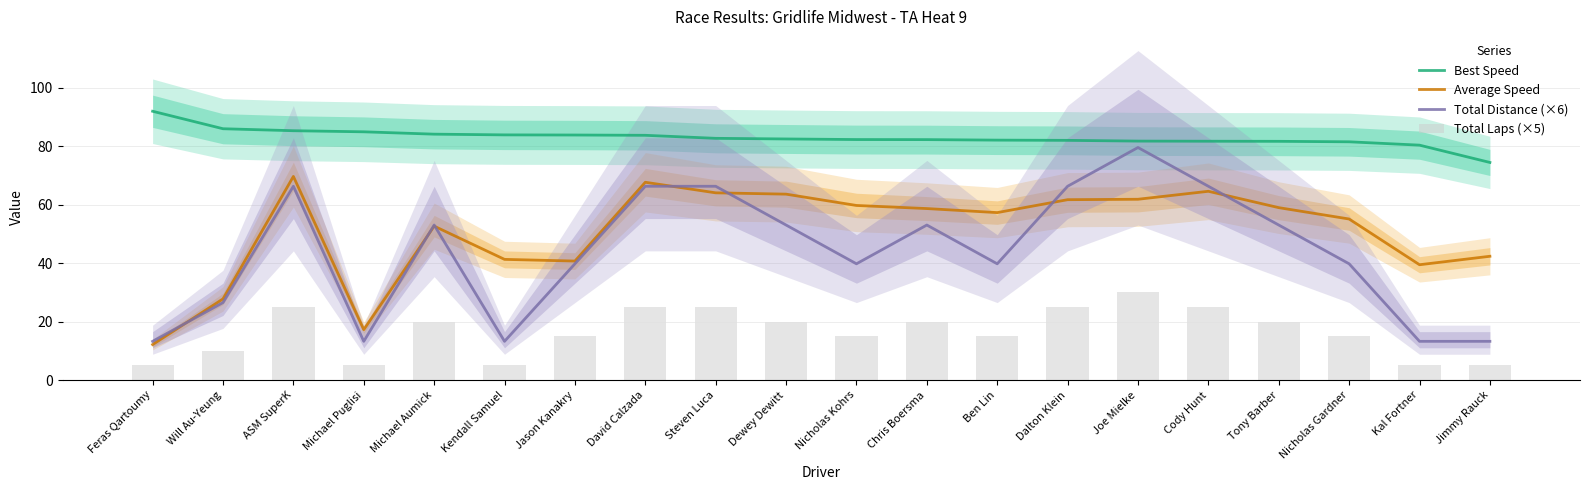

Where is Total Laps (×5) nearest to the value 17?

Jason Kanakry